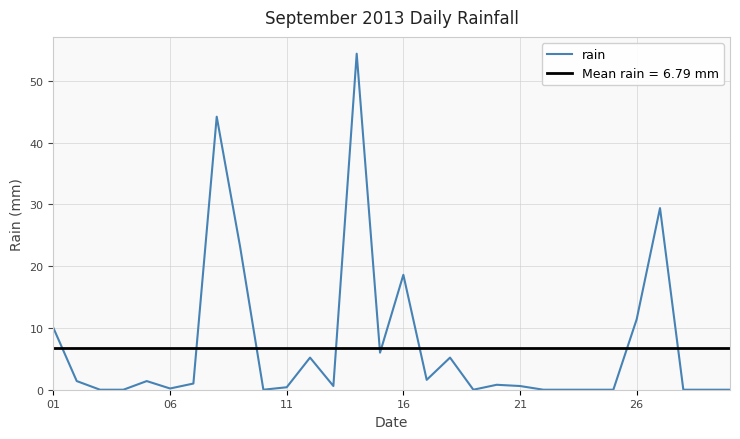

Reading left to right, transcribe all the data shown in this chart.

10.0	1.4	0.0	0.0	1.4	0.2	1.0	44.2	23.2	0.0	0.4	5.2	0.6	54.4	6.0	18.6	1.6	5.2	0.0	0.8	0.6	0.0	0.0	0.0	0.0	11.4	29.4	0.0	0.0	0.0